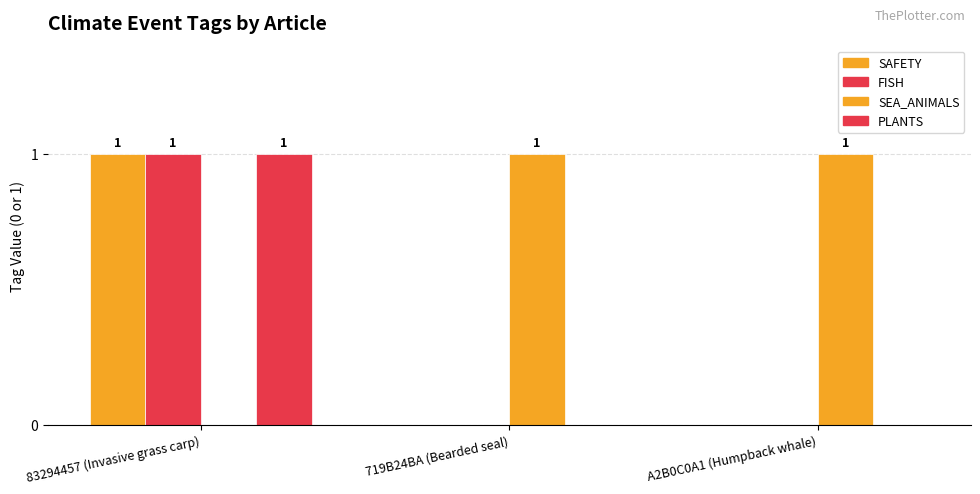

Which category has the lowest value in the PLANTS series?

719B24BA (Bearded seal)